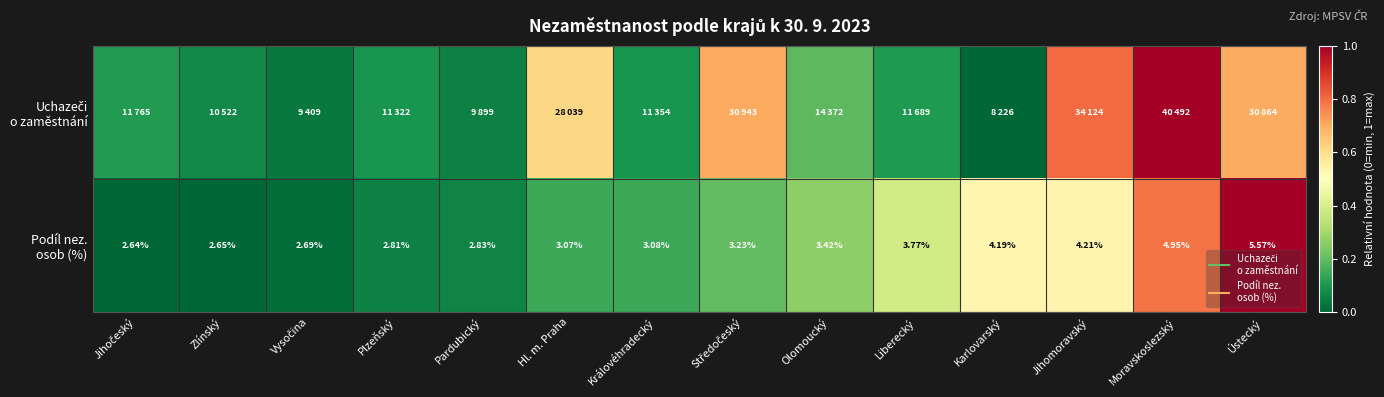

At how many categories does at least one series exceed 0?

14